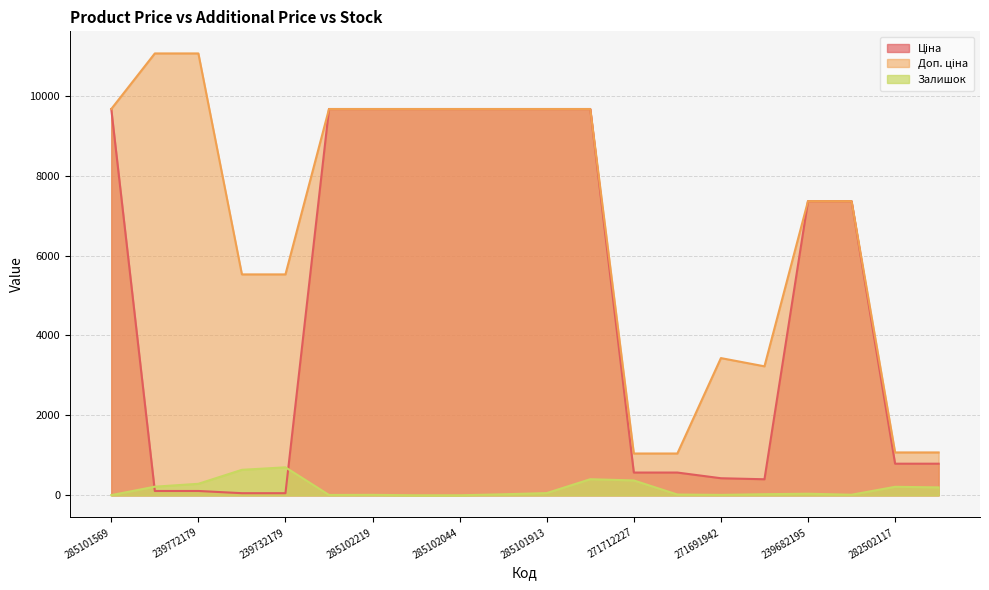

What is the difference between the maximum and minimum values in the Ціна series?

9609.4